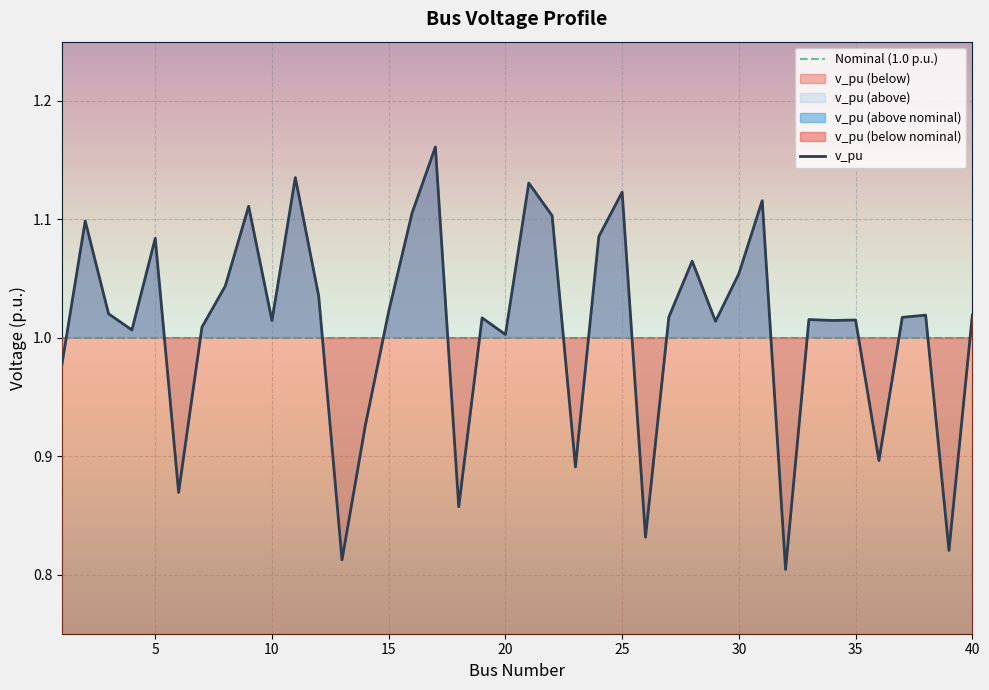

At which category does the data reach its first local valley?

4